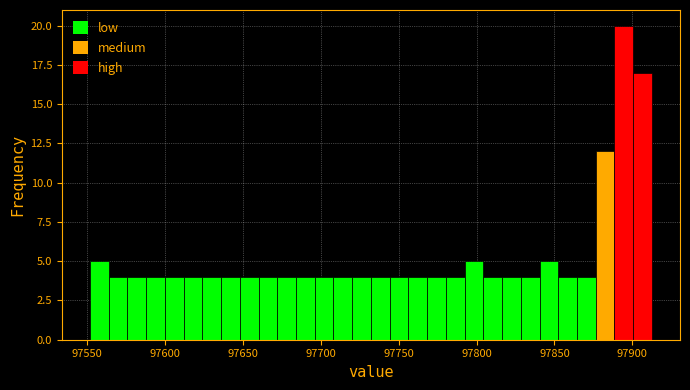

Read against the x-axis, roughly where is the centre of the tallest bar?

97895